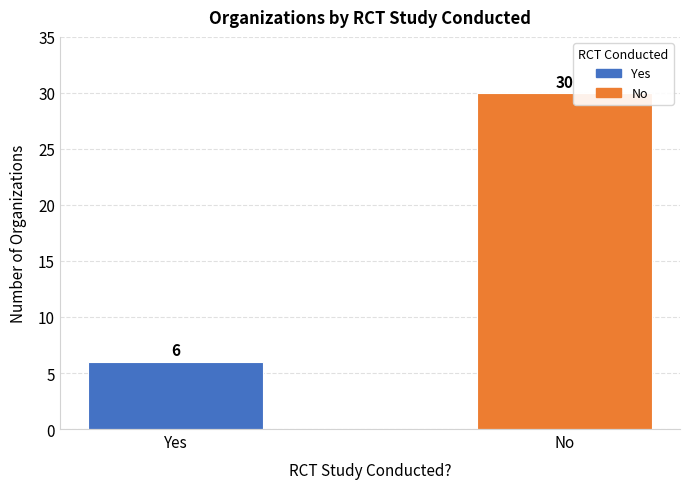

What is the smallest value displayed?

6